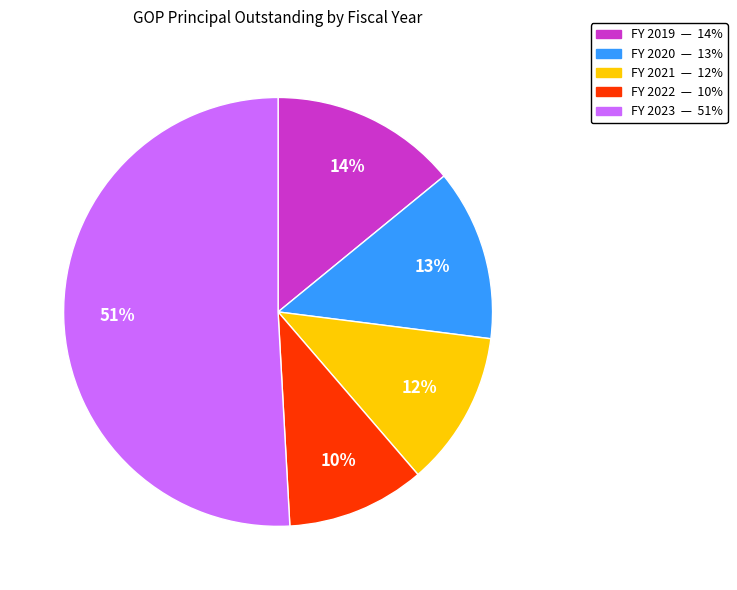

Between FY 2019 — 14% and FY 2023 — 51%, which is larger?

FY 2023 — 51%